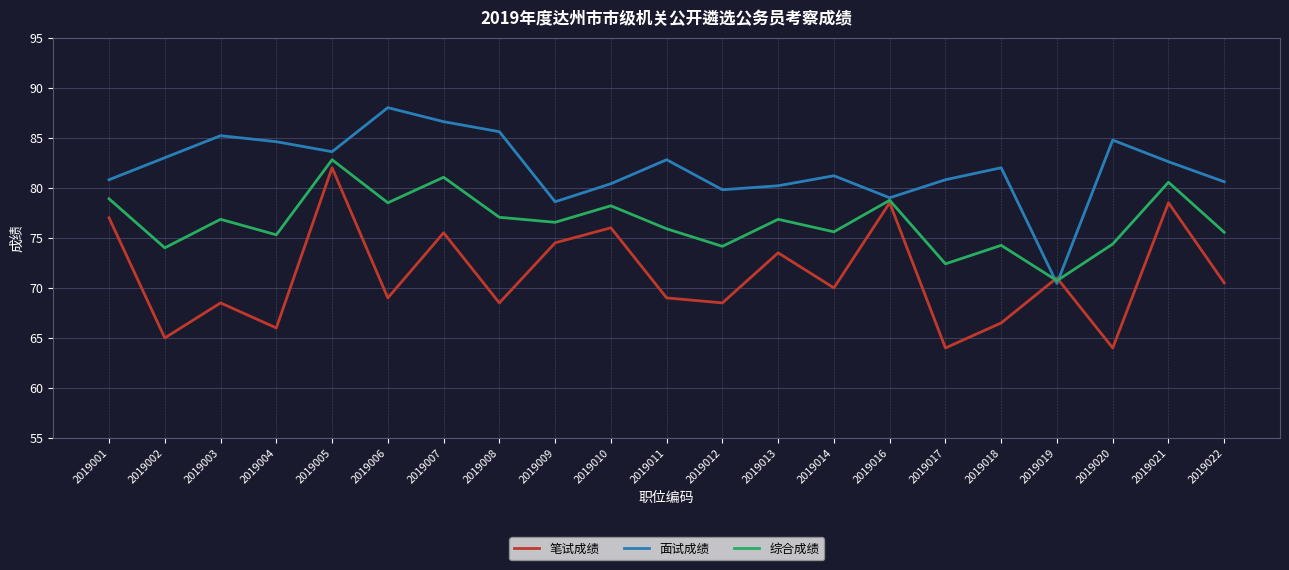

What is the spread (max minus min) of values at 2019017?

16.8